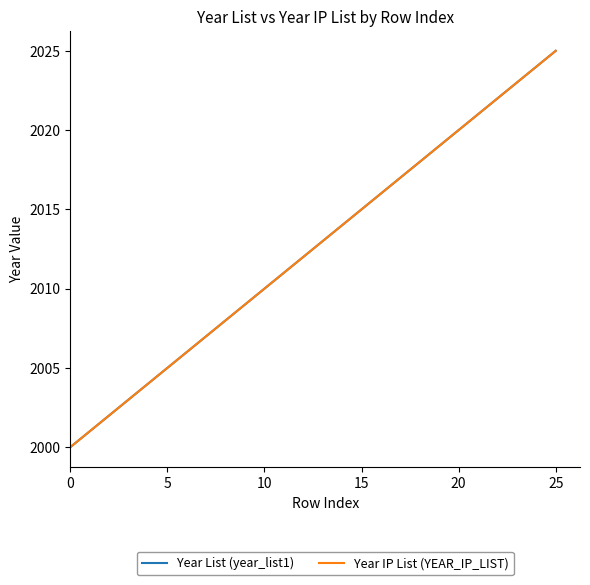

Does the chart have visible grid lines?

No